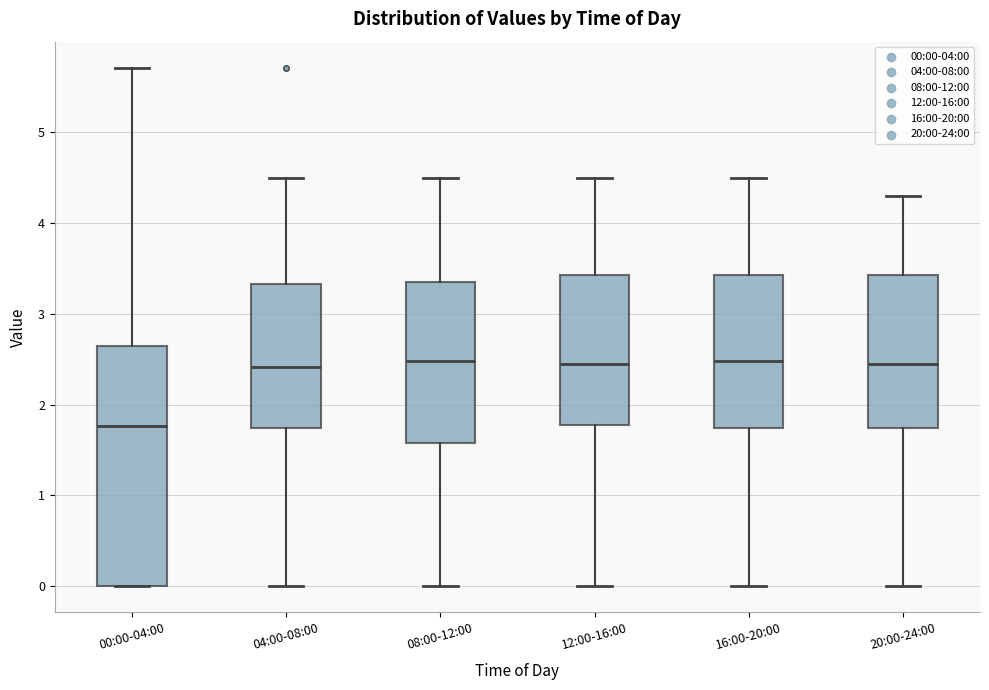

Reading left to right, transcribe this box plot: for each box, give where its median line is, the range the box spans, and where its two whiskers end, as read against the y-axis. The values are not printed on the chart, so give them approximately, as read against the axis.

00:00-04:00: median 1.8, box 0.0 to 2.6, whiskers 0.0 to 5.7
04:00-08:00: median 2.4, box 1.7 to 3.3, whiskers 0.0 to 4.5
08:00-12:00: median 2.5, box 1.6 to 3.4, whiskers 0.0 to 4.5
12:00-16:00: median 2.5, box 1.8 to 3.4, whiskers 0.0 to 4.5
16:00-20:00: median 2.5, box 1.7 to 3.4, whiskers 0.0 to 4.5
20:00-24:00: median 2.5, box 1.7 to 3.4, whiskers 0.0 to 4.3